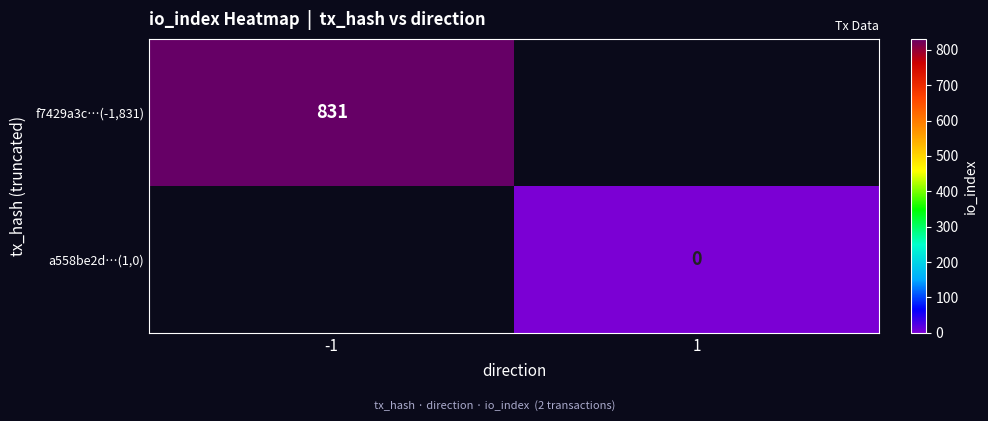

Rank the series at -1 from lowest to highest value.

f7429a3c…(-1,831), a558be2d…(1,0)